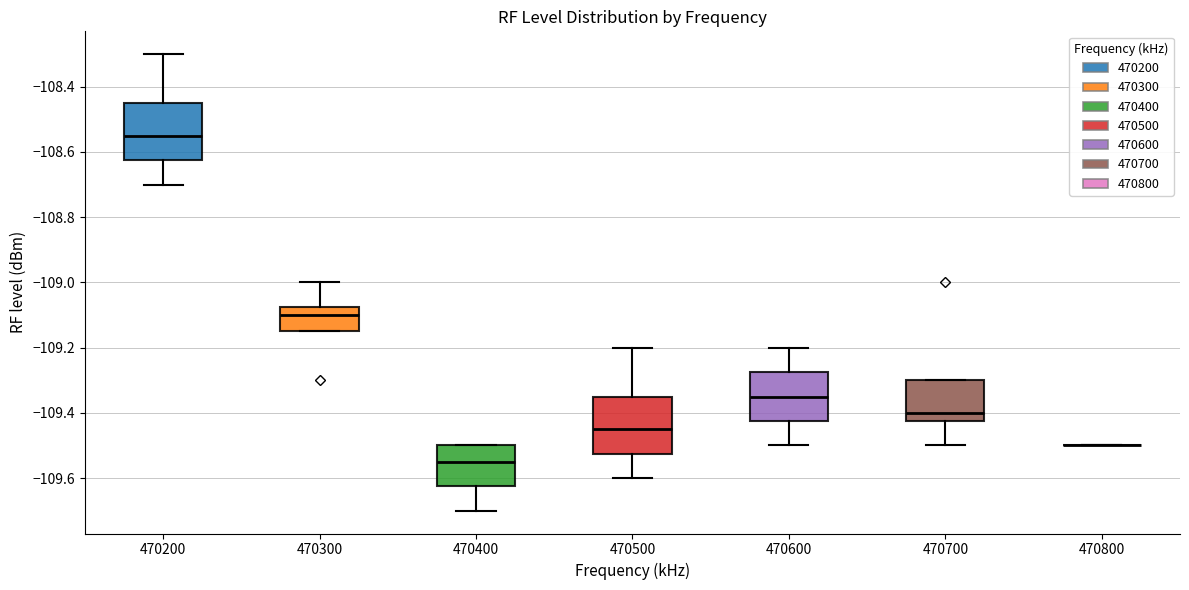

Reading left to right, transcribe this box plot: for each box, give where its median line is, the range the box spans, and where its two whiskers end, as read against the y-axis. The values are not printed on the chart, so give them approximately, as read against the axis.

470200: median -108.54, box -108.62 to -108.44, whiskers -108.70 to -108.30
470300: median -109.10, box -109.14 to -109.08, whiskers -109.14 to -109.00
470400: median -109.54, box -109.62 to -109.50, whiskers -109.70 to -109.50
470500: median -109.44, box -109.52 to -109.34, whiskers -109.60 to -109.20
470600: median -109.34, box -109.42 to -109.28, whiskers -109.50 to -109.20
470700: median -109.40, box -109.42 to -109.30, whiskers -109.50 to -109.30
470800: box collapsed to a line at -109.50, whiskers -109.50 to -109.50